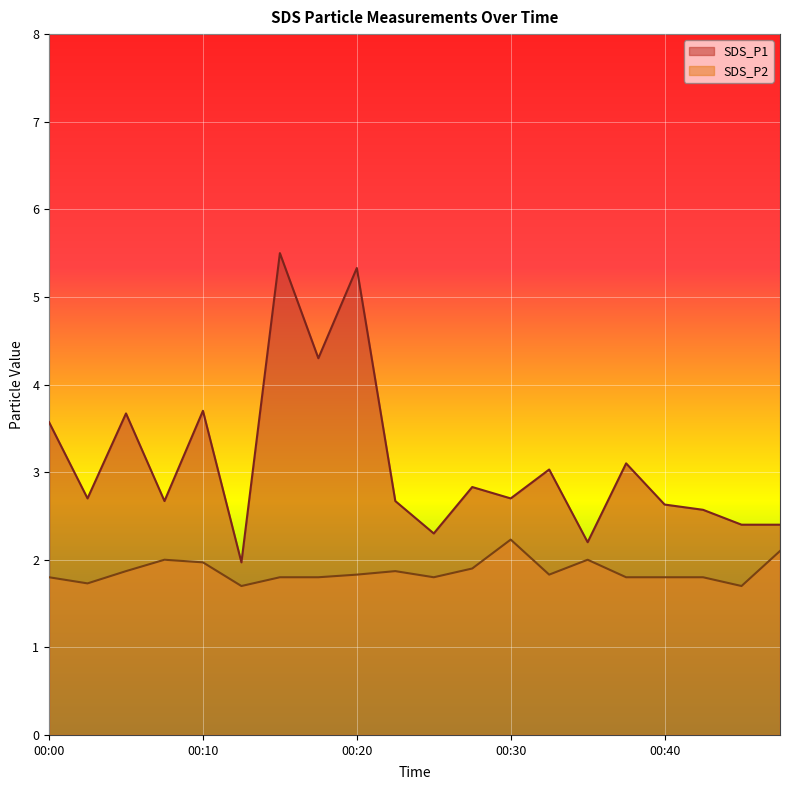

Which series has the largest range (max minus min)?

SDS_P1